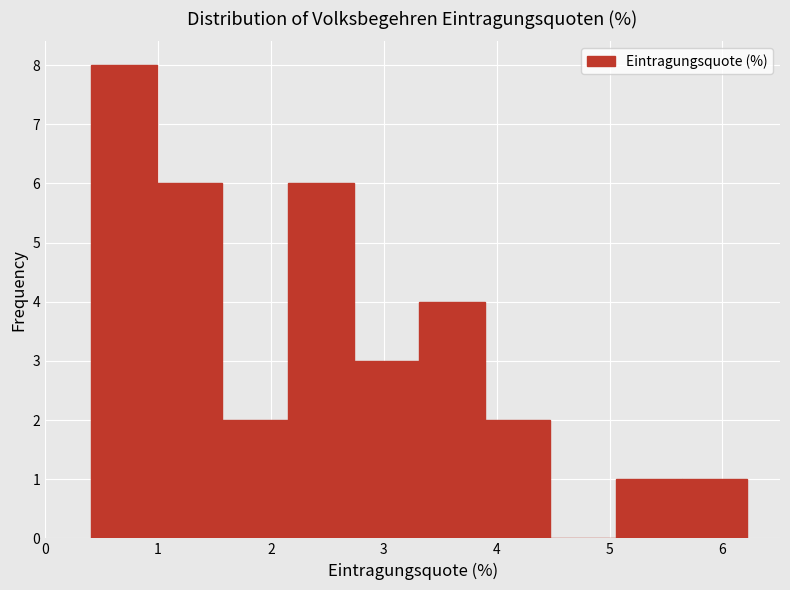

How tall is the bar that spans 3.3 to 3.9 on the x-axis? Neither the bar edges nor the heights are printed on the chart, so give them approximately, as read against the axes.

4